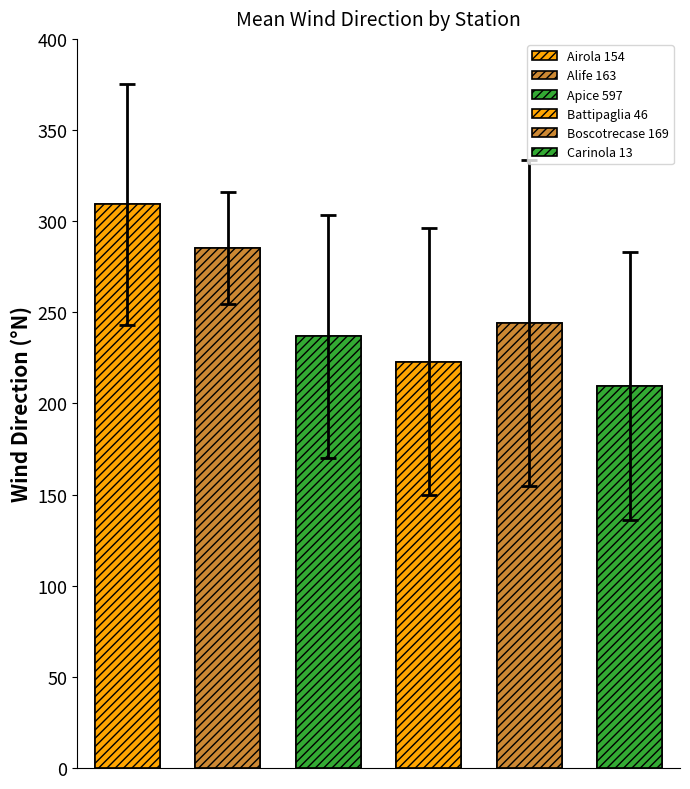

Does the chart contain stacked bars?

No